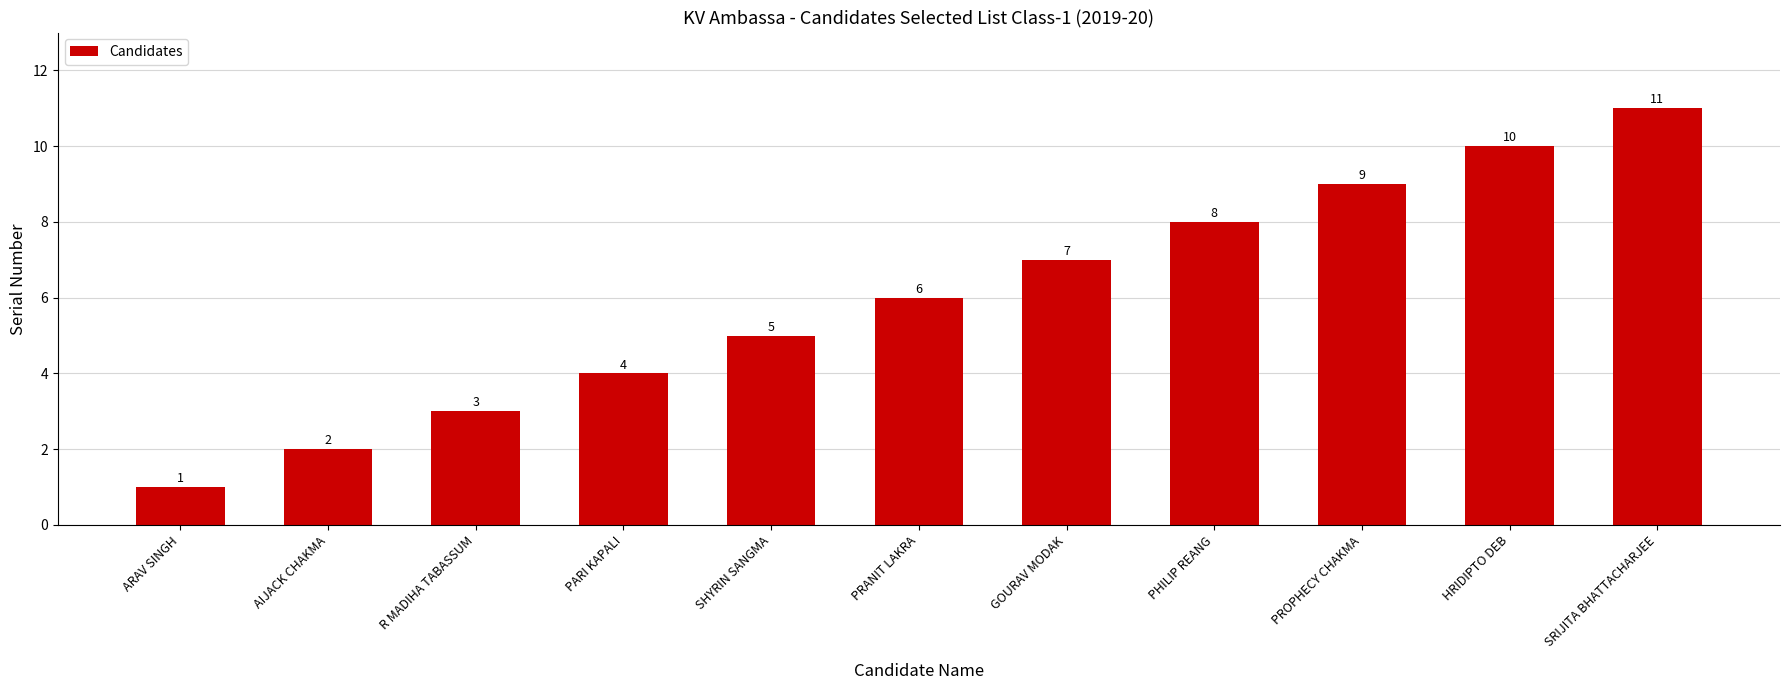

What is the maximum value shown in the chart?

11